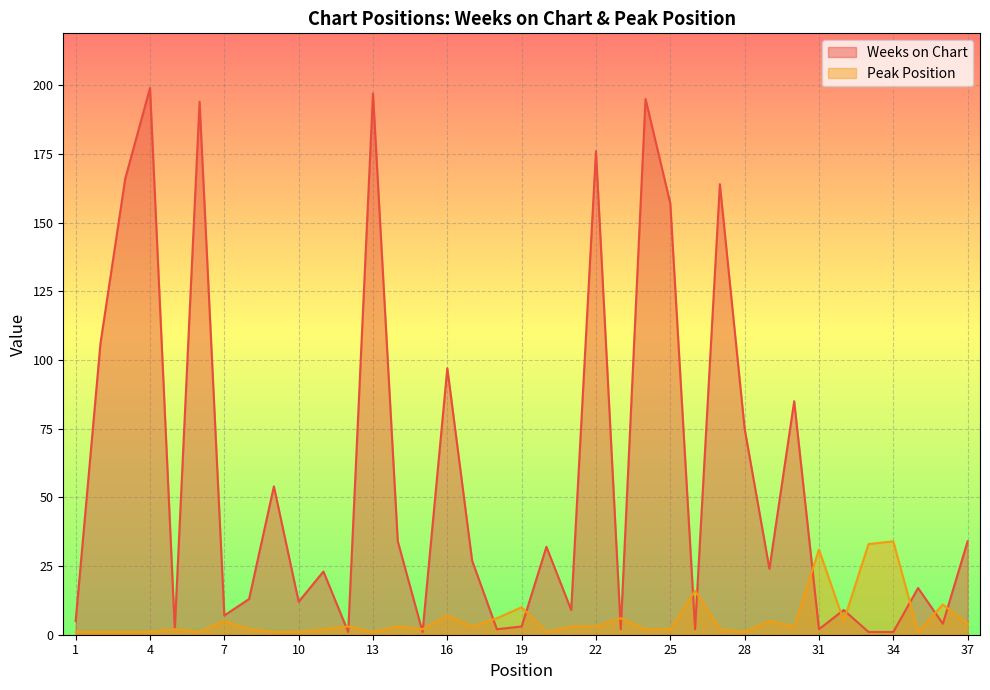

At which label is Peak Position closest to 17?

26